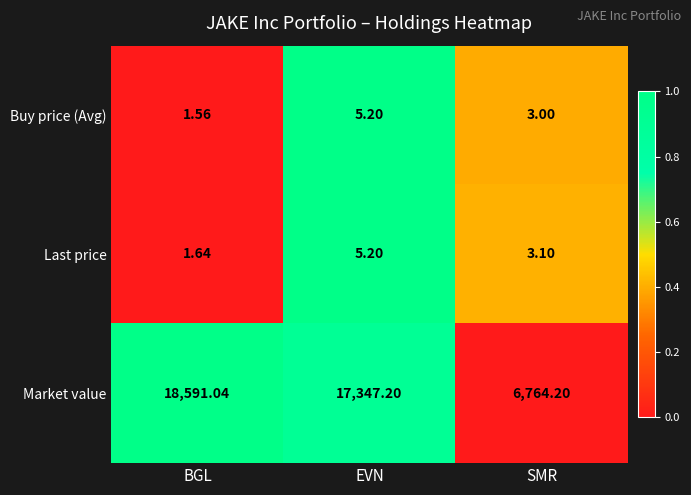

Rank the categories by Buy price (Avg) value from lowest to highest.

BGL, SMR, EVN